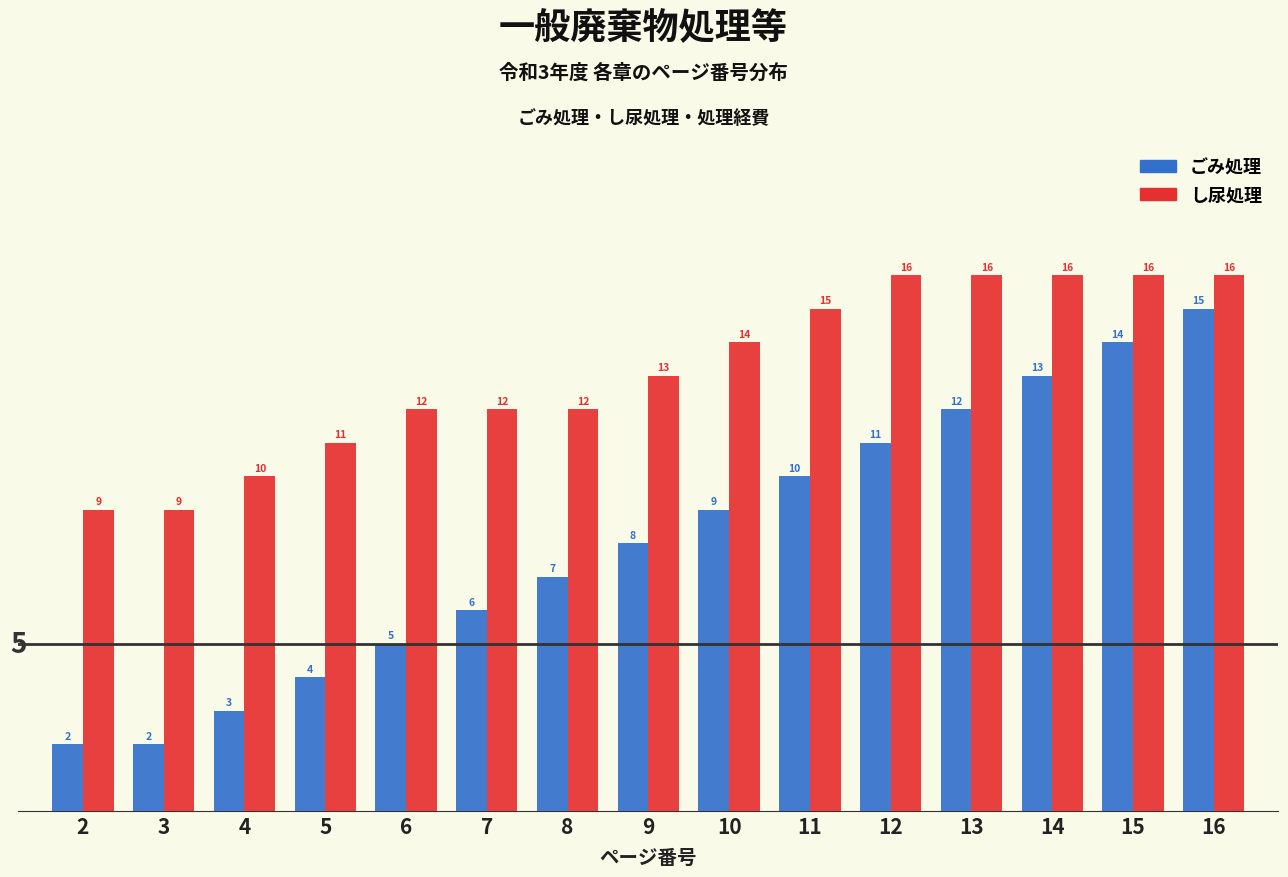

Reading left to right, extract all data points from this chart.

ごみ処理: 2=2	3=2	4=3	5=4	6=5	7=6	8=7	9=8	10=9	11=10	12=11	13=12	14=13	15=14	16=15
し尿処理: 2=9	3=9	4=10	5=11	6=12	7=12	8=12	9=13	10=14	11=15	12=16	13=16	14=16	15=16	16=16